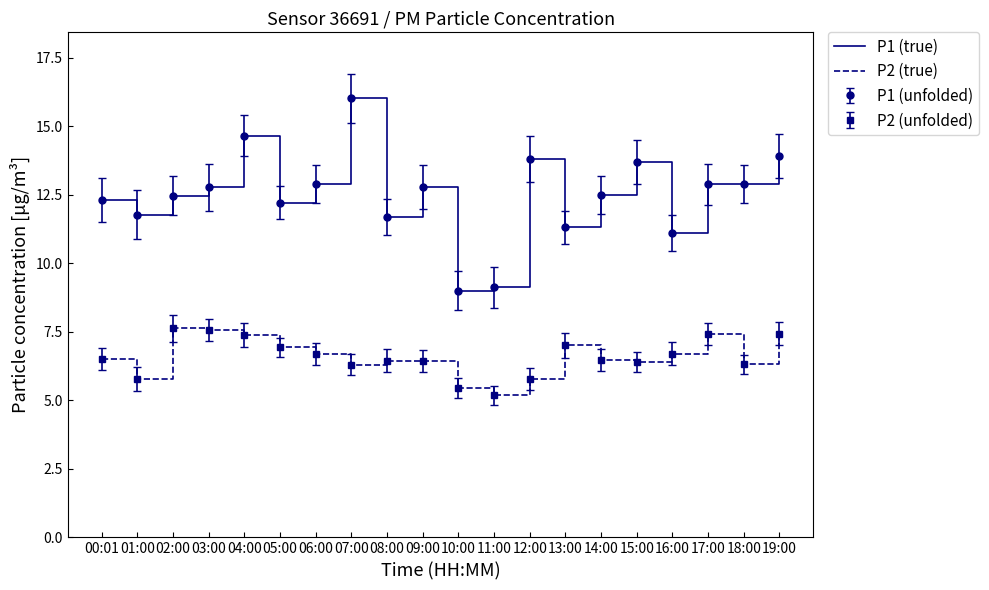

Which category has the highest value in the P2 (true) series?

02:00